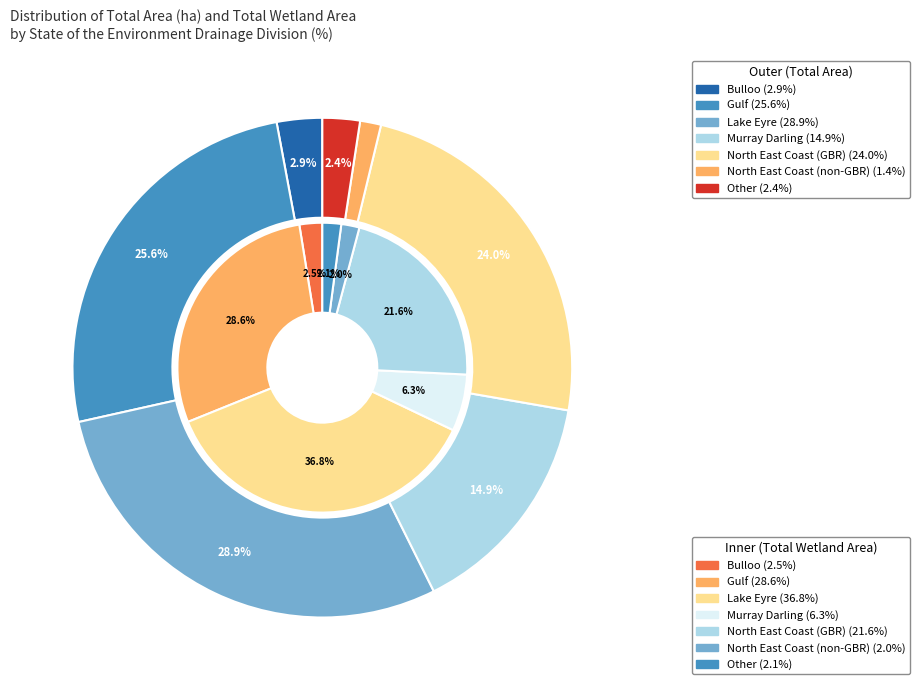

Count the number of slices in the pie.

7